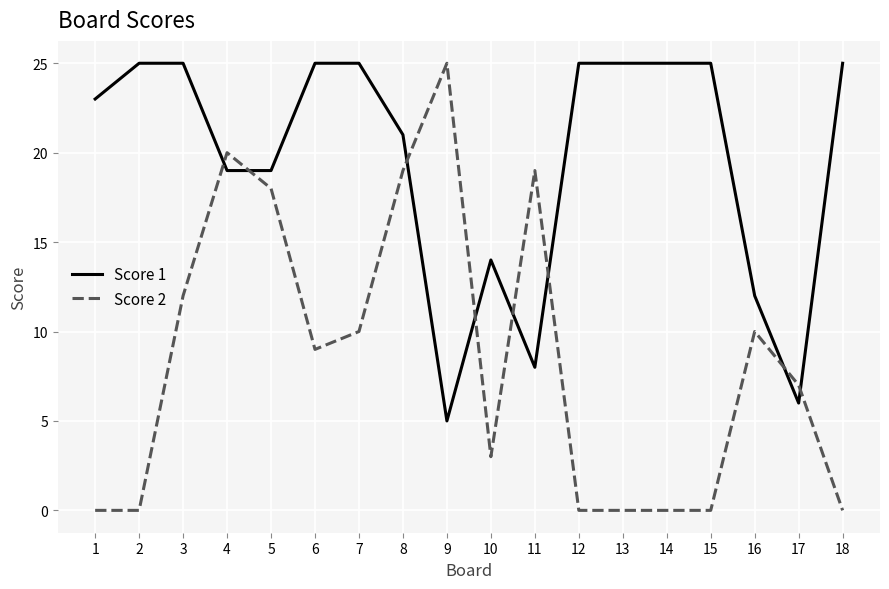

Where is Score 1 nearest to the value 15?

10